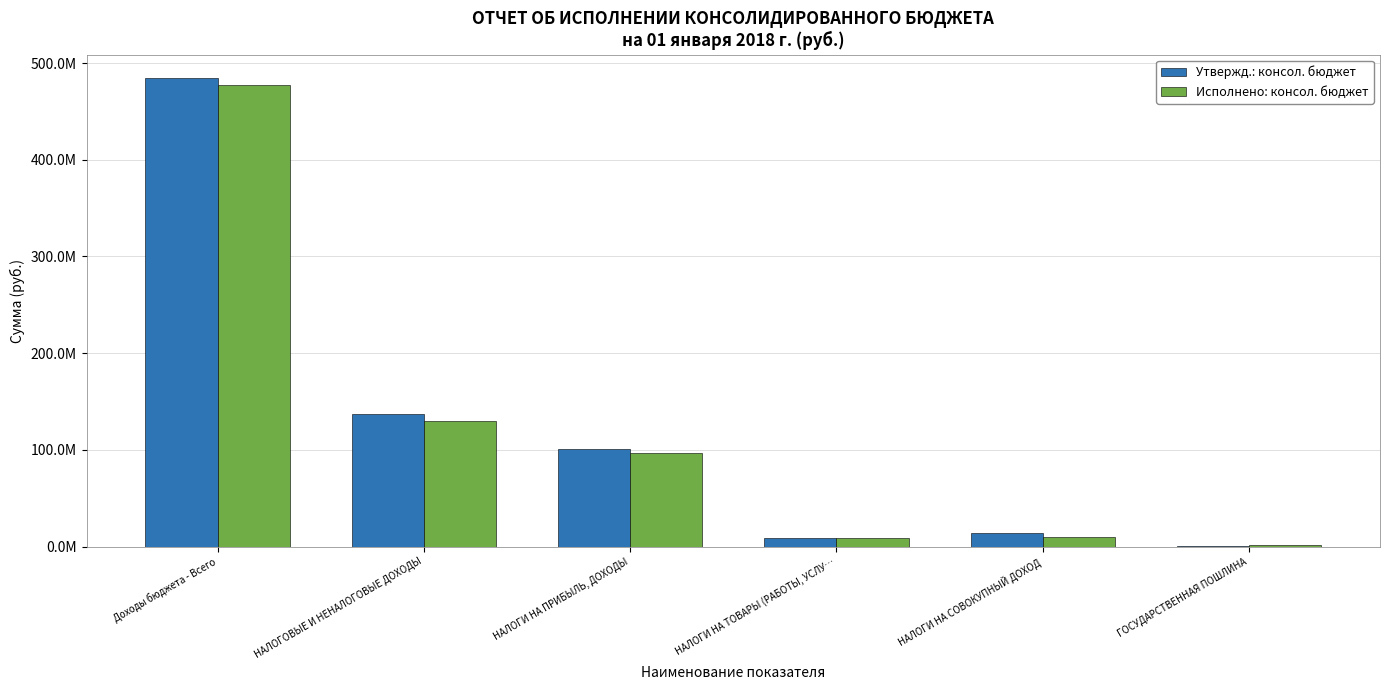

What are all the series names shown in the legend?

Утвержд.: консол. бюджет, Исполнено: консол. бюджет